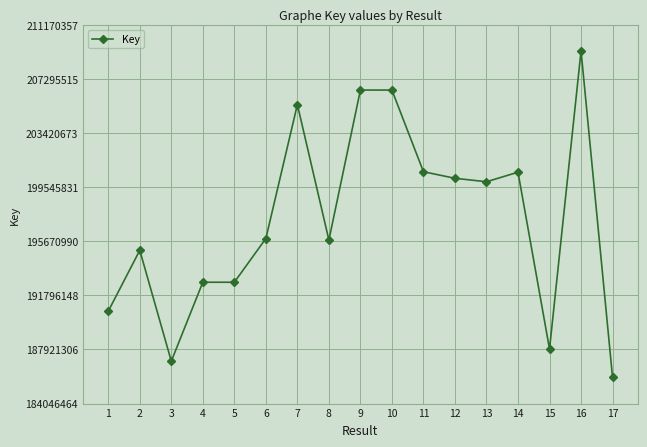

True or false: the data has more than 1 interior local peaks.

True